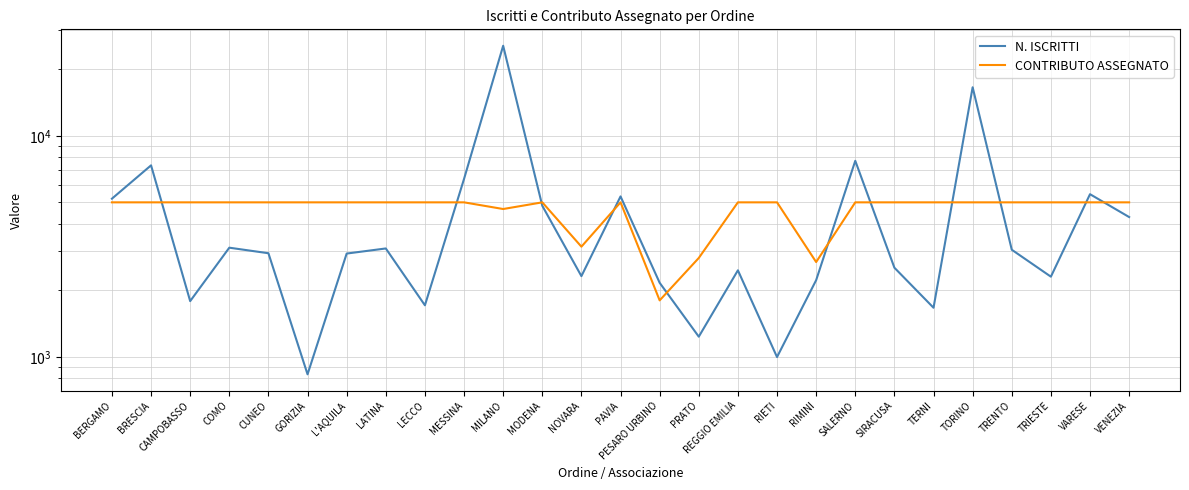

Between MODENA and TRENTO, which series saw the biggest shift?

N. ISCRITTI